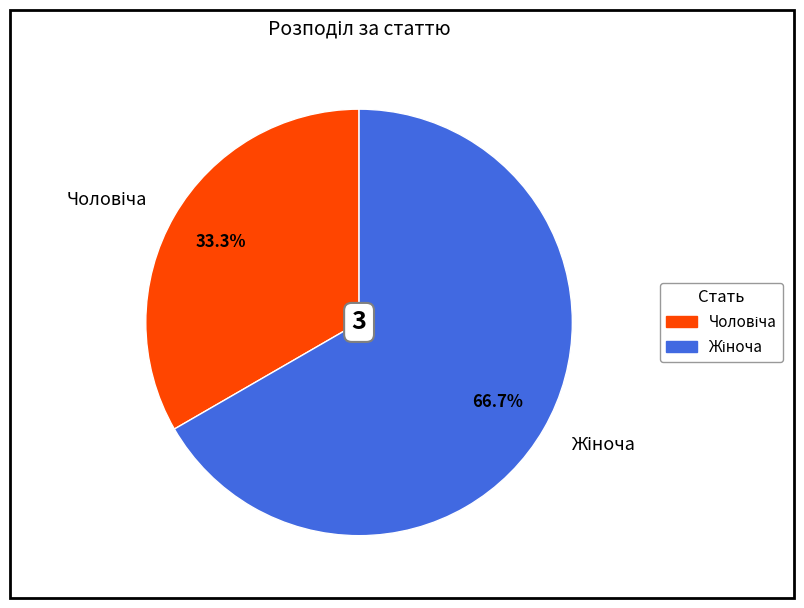

Is there a majority slice in this chart?

Yes